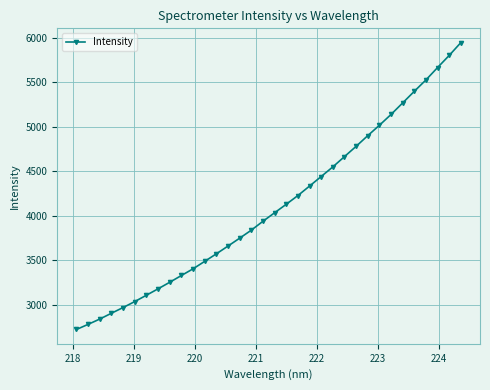

What is the minimum value shown in the chart?

2720.2